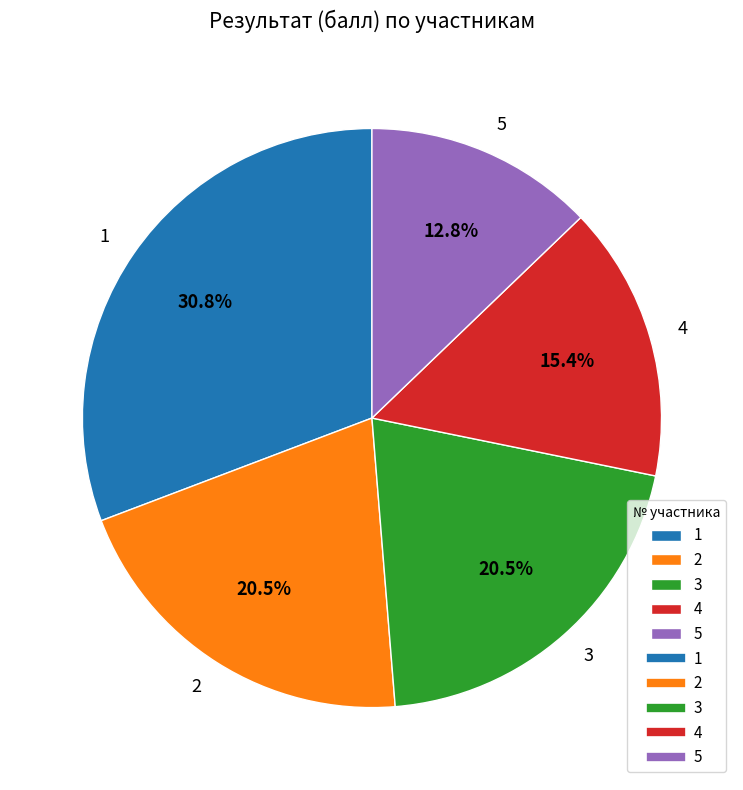

How many segments does this pie chart have?

5